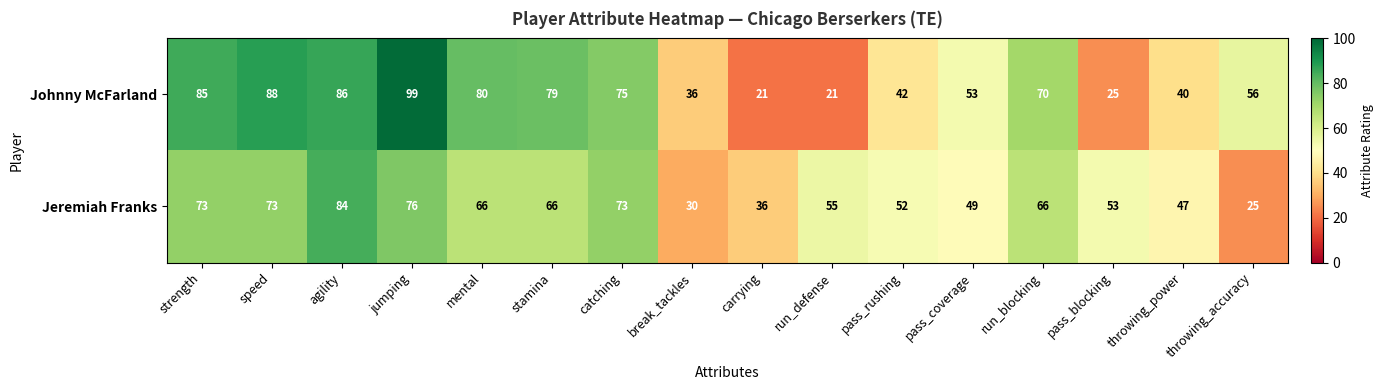

Which series has the largest range (max minus min)?

Johnny McFarland